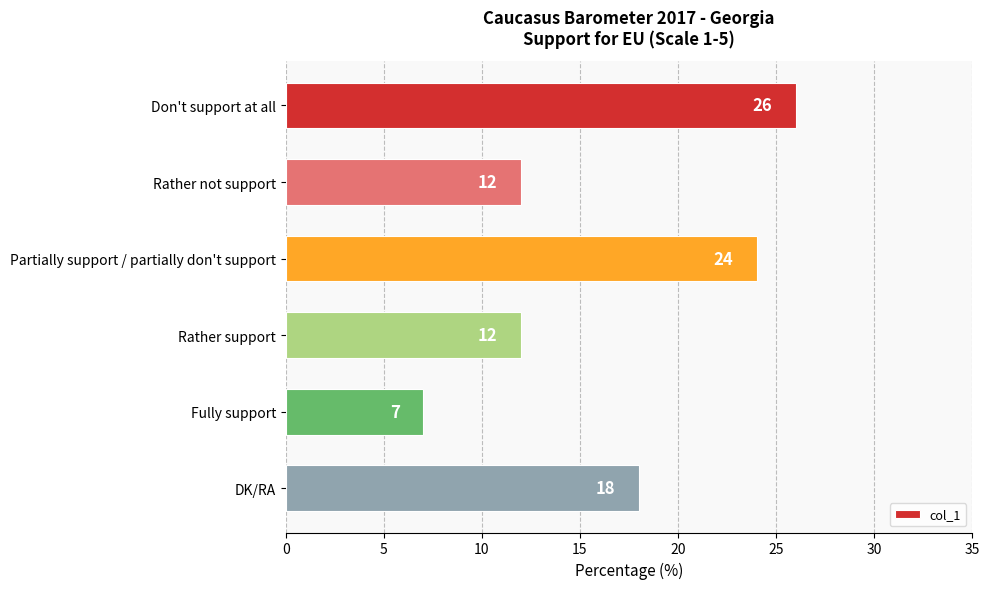

True or false: the data shows 12 at Rather not support.

True